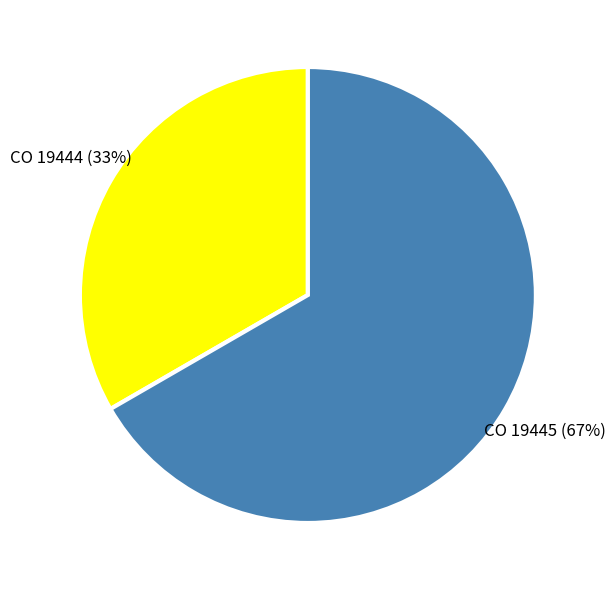

Is CO 19445 the majority of the pie?

Yes